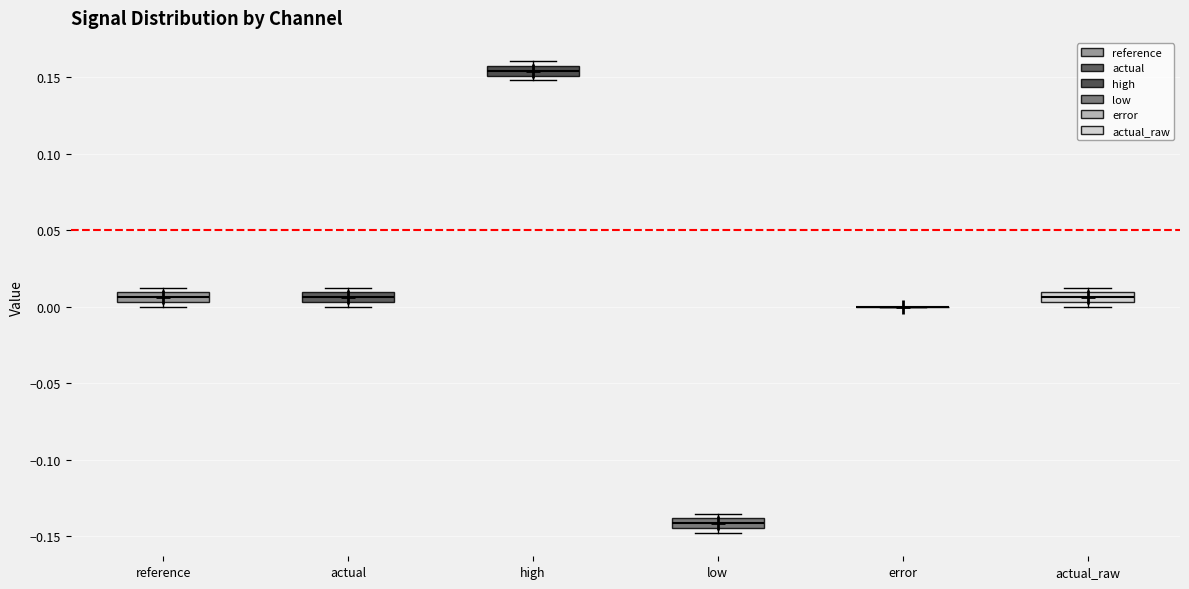

Where is the lower edge of the box for actual on the y-axis? The values are not printed on the chart, so give them approximately, as read against the axis.

0.005